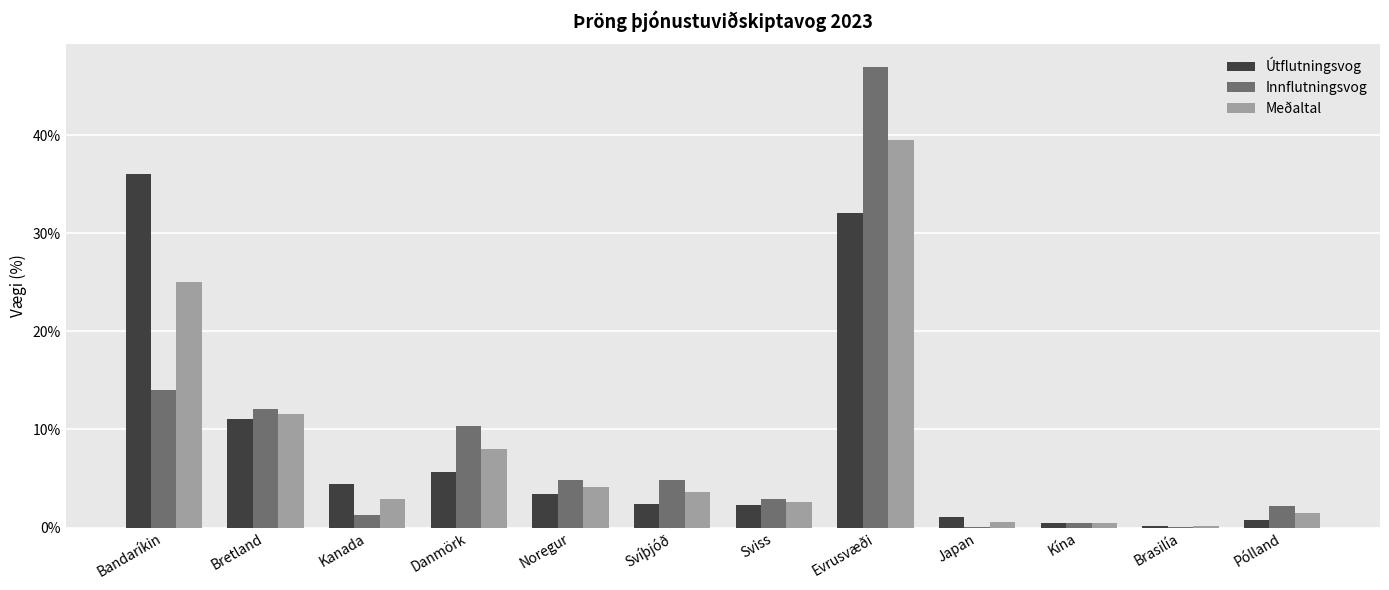

Between Bretland and Brasilía, which series saw the biggest shift?

Innflutningsvog